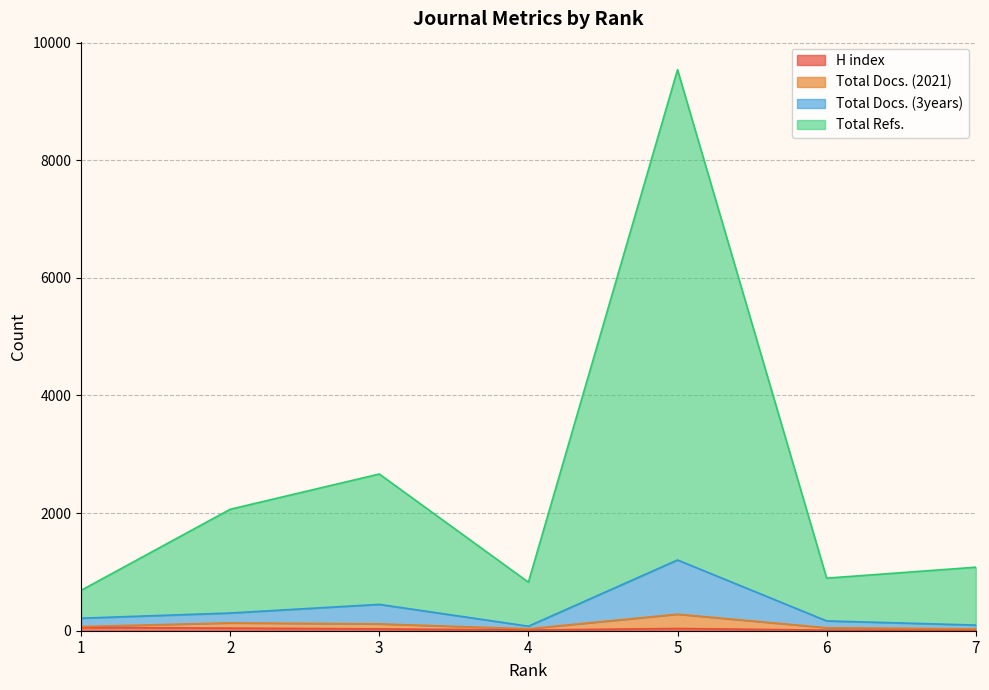

How many interior local peaks does the H index series have?

1